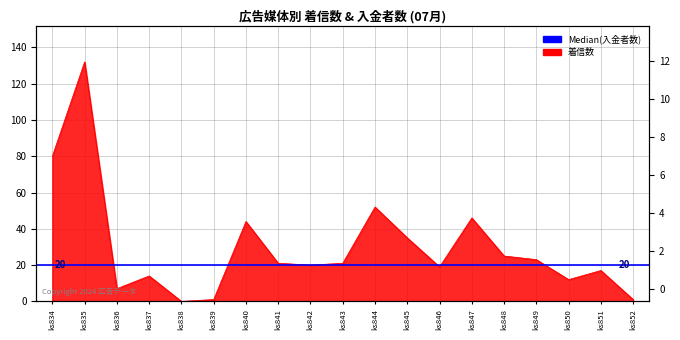

Does the chart have visible grid lines?

Yes